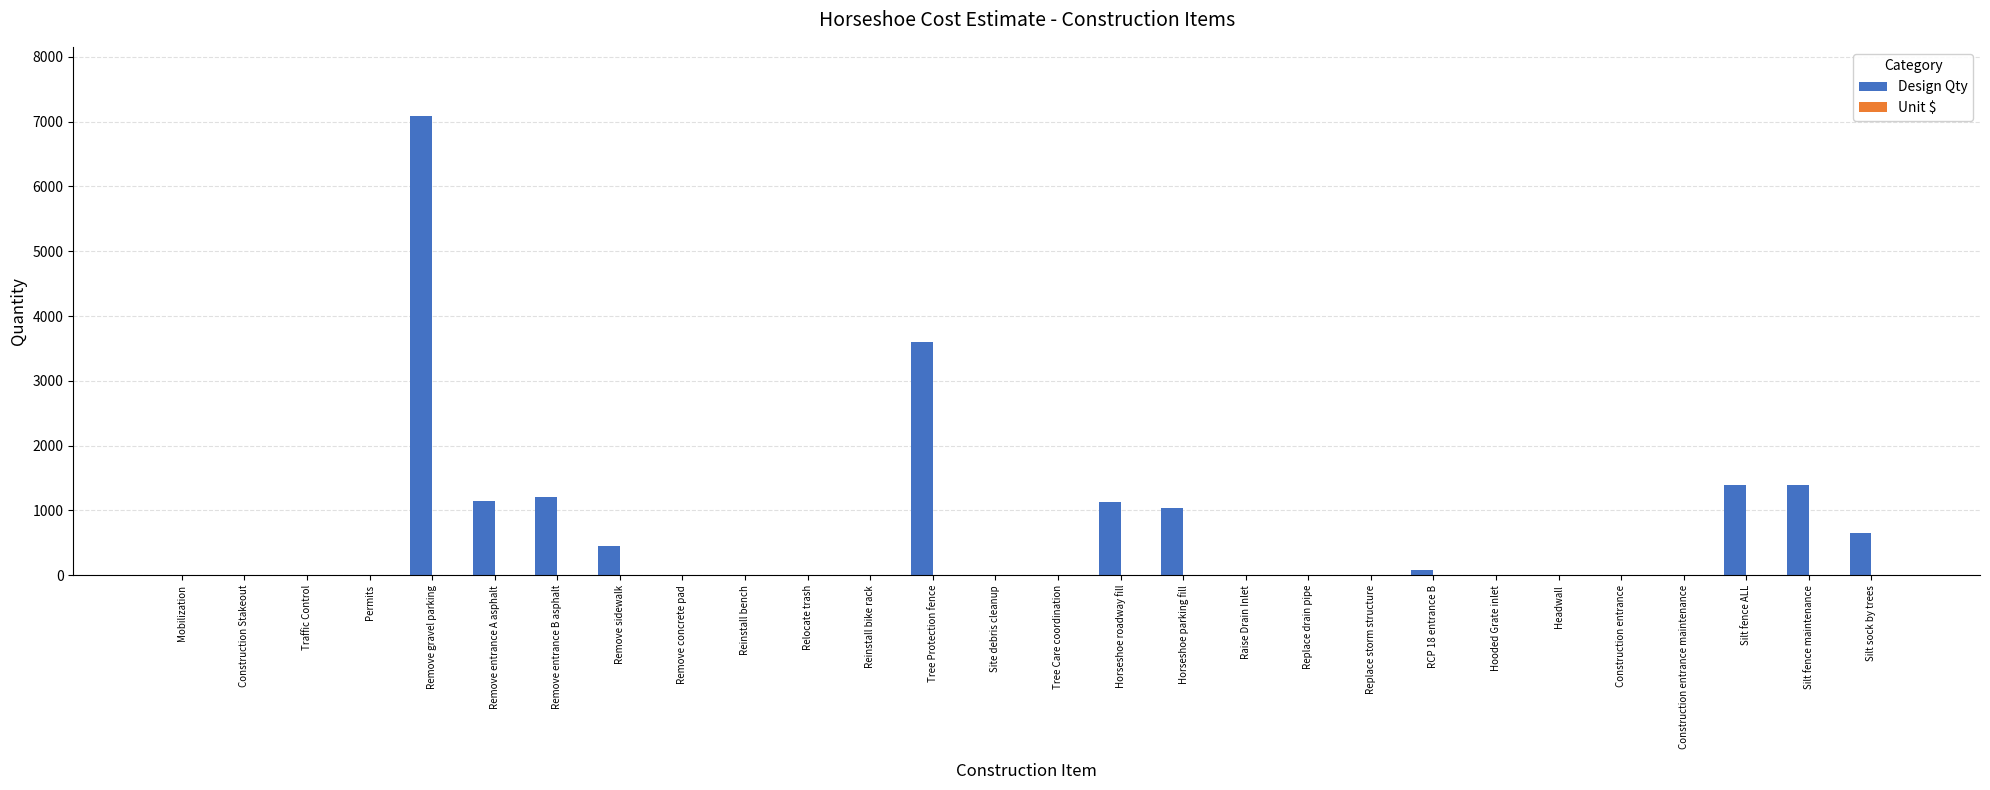

Are the bars horizontal?

No